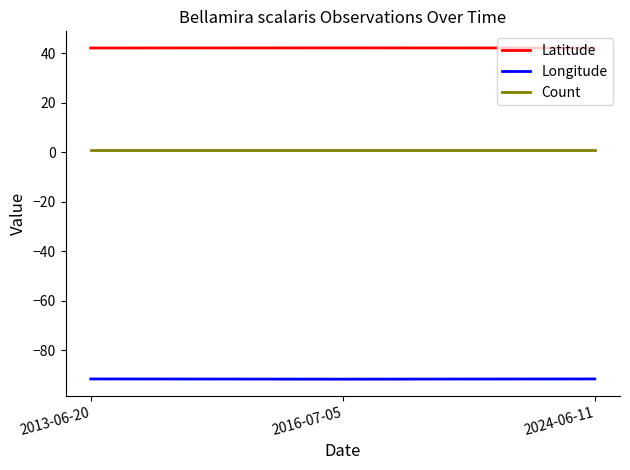

Read the Latitude value at 2024-06-11.

42.2